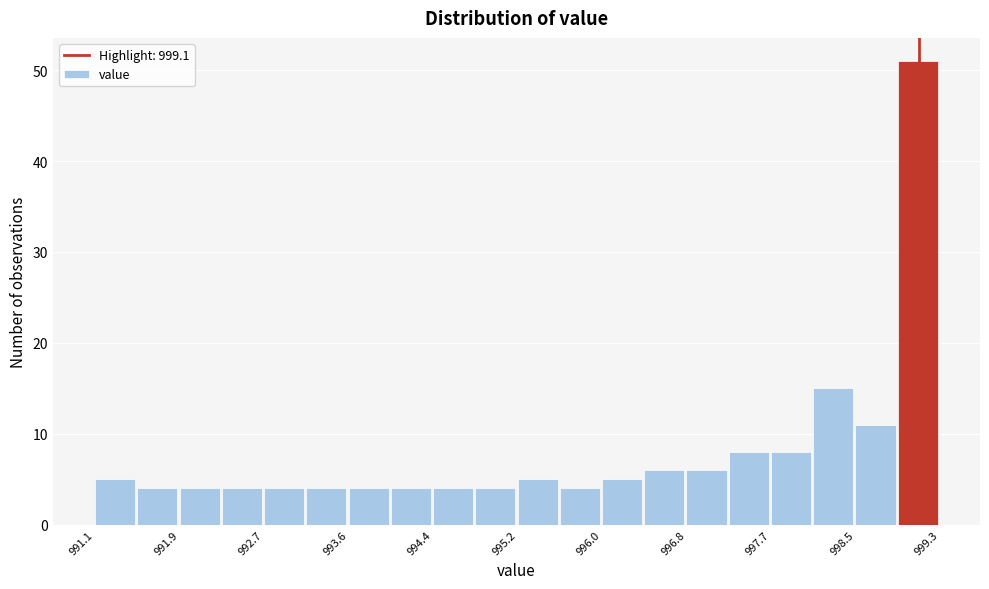

Which range on the x-axis has the tallest bar?

998.89 to 999.30